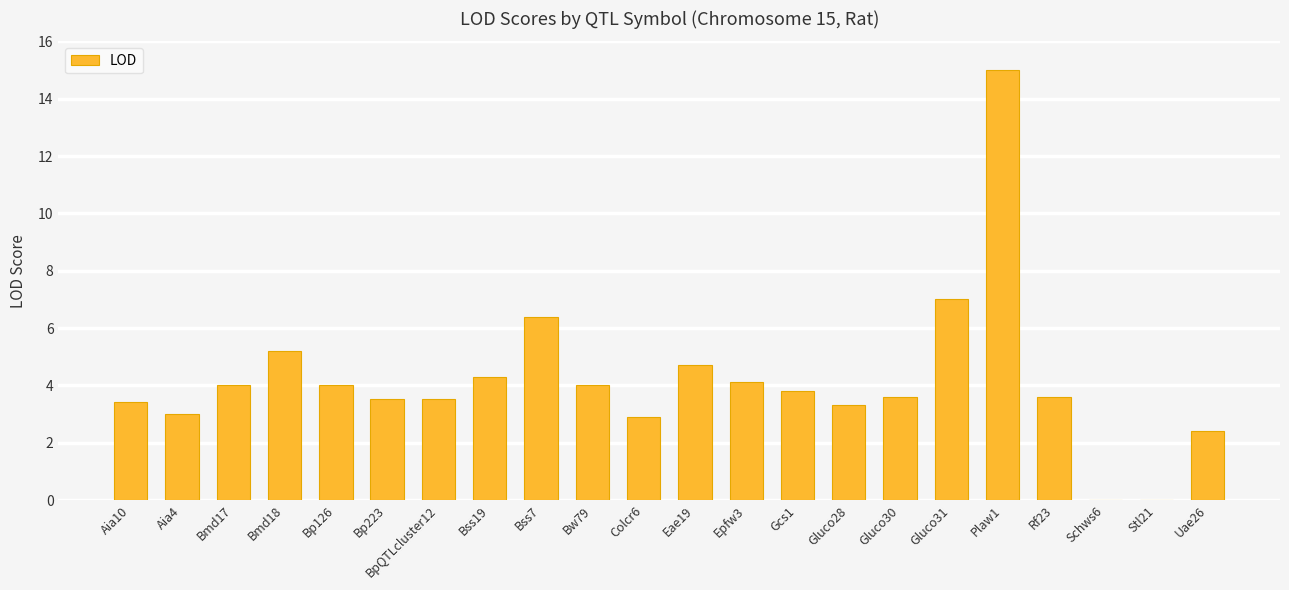

Where is the data nearest to the value 7?

Gluco31